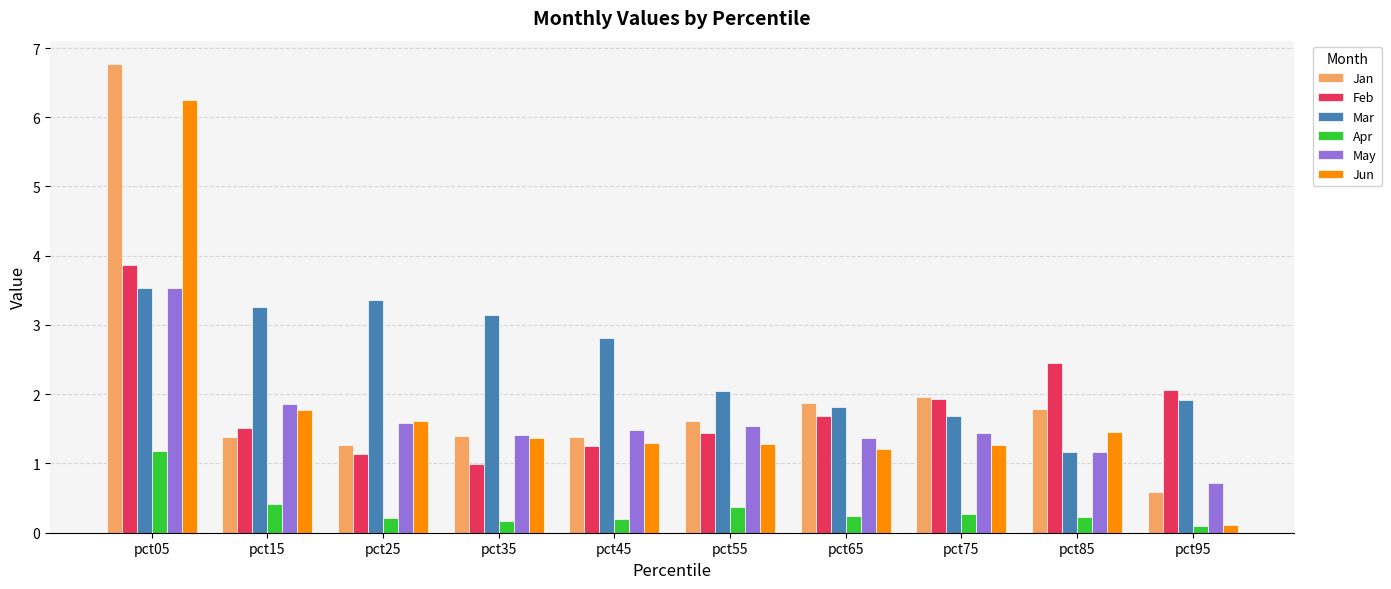

What is the difference between the maximum and minimum values in the Apr series?

1.1